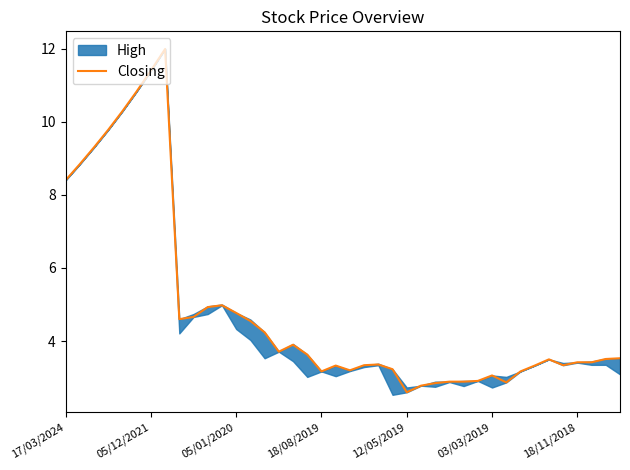

Reading left to right, what are all the values shown in this chart?

8.4	8.8	9.3	9.8	10.3	10.8	11.4	12.0	4.6	4.7	4.9	5.0	4.8	4.5	4.2	3.7	3.9	3.6	3.2	3.3	3.2	3.3	3.4	3.2	2.6	2.8	2.9	2.9	2.9	2.9	3.1	2.9	3.2	3.3	3.5	3.3	3.4	3.4	3.5	3.5